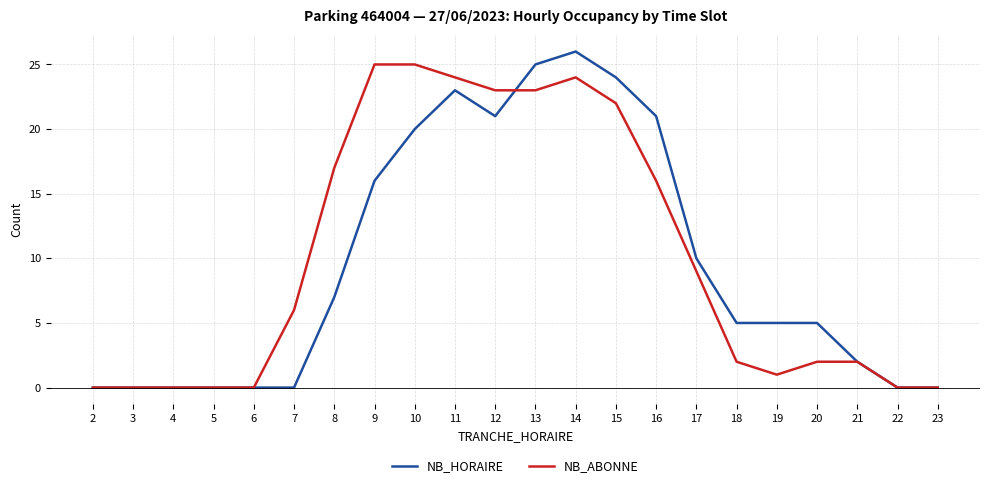

At which label does NB_HORAIRE reach its peak?

14